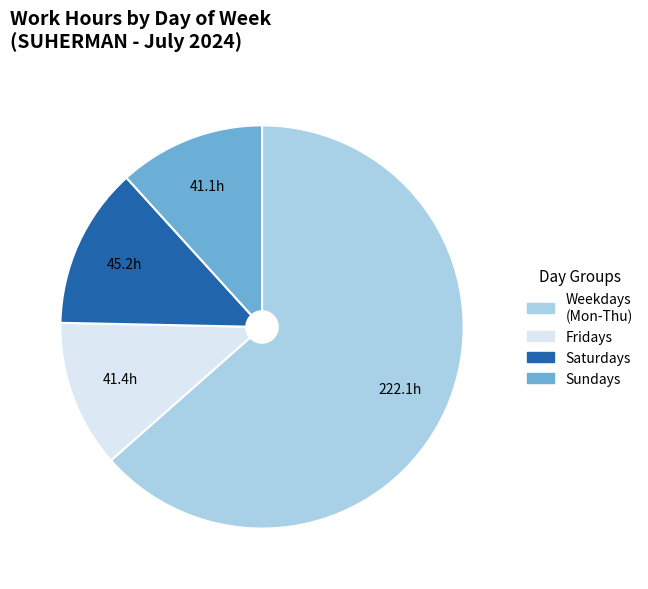

Is there a majority slice in this chart?

Yes